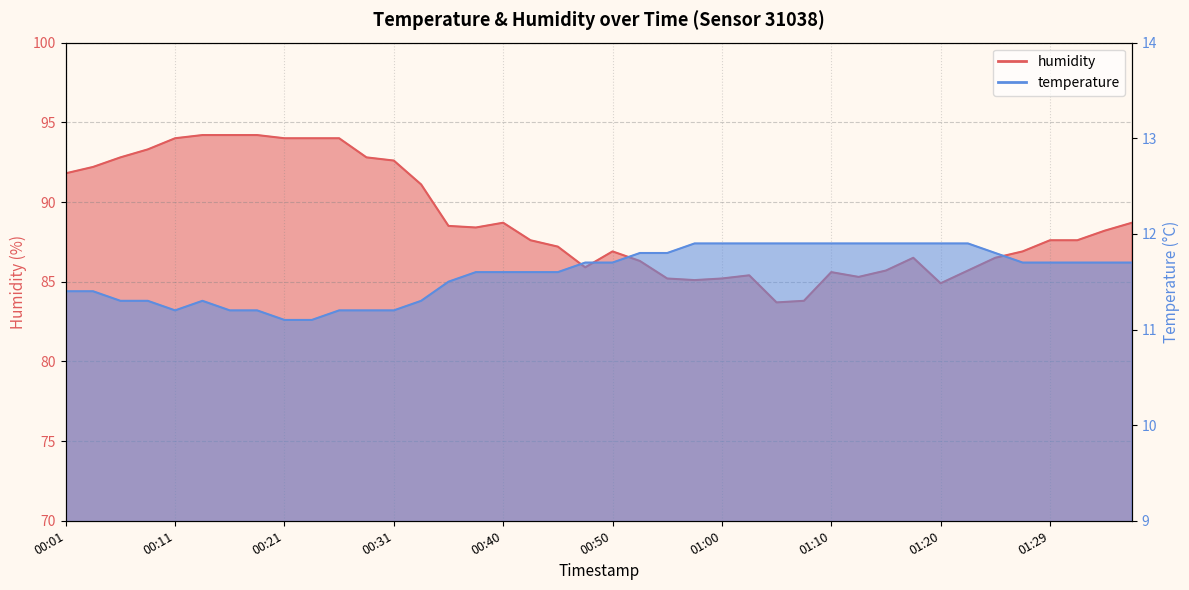

What is the smallest value displayed?

11.1